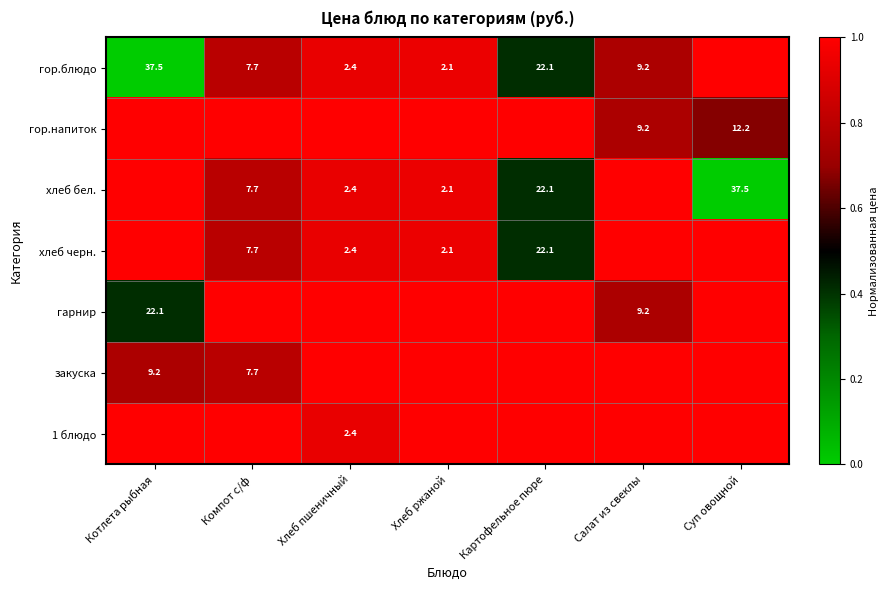

True or false: хлеб бел. has a value of 37.5 at Суп овощной.

True